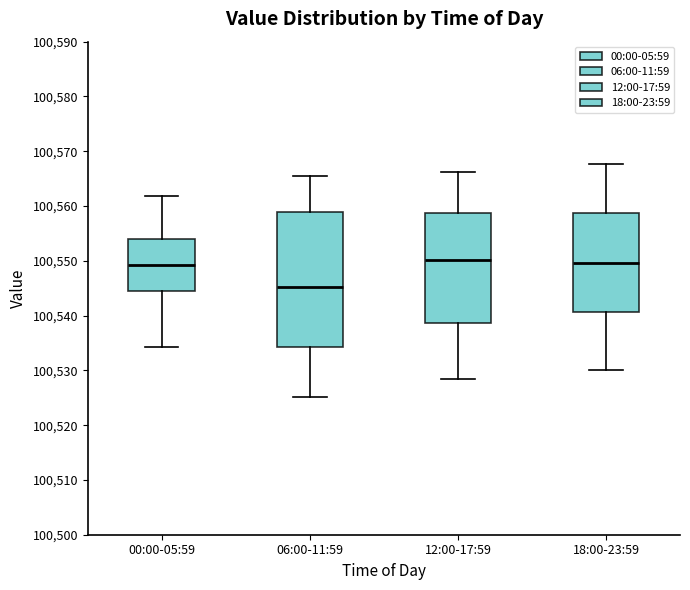

Which box is the tallest, from its lower edge to its upper edge?

06:00-11:59